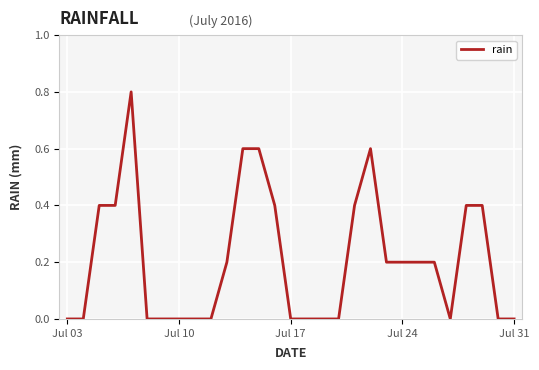

Reading left to right, list all the values displayed in this chart.

0.0	0.0	0.4	0.4	0.8	0.0	0.0	0.0	0.0	0.0	0.2	0.6	0.6	0.4	0.0	0.0	0.0	0.0	0.4	0.6	0.2	0.2	0.2	0.2	0.0	0.4	0.4	0.0	0.0